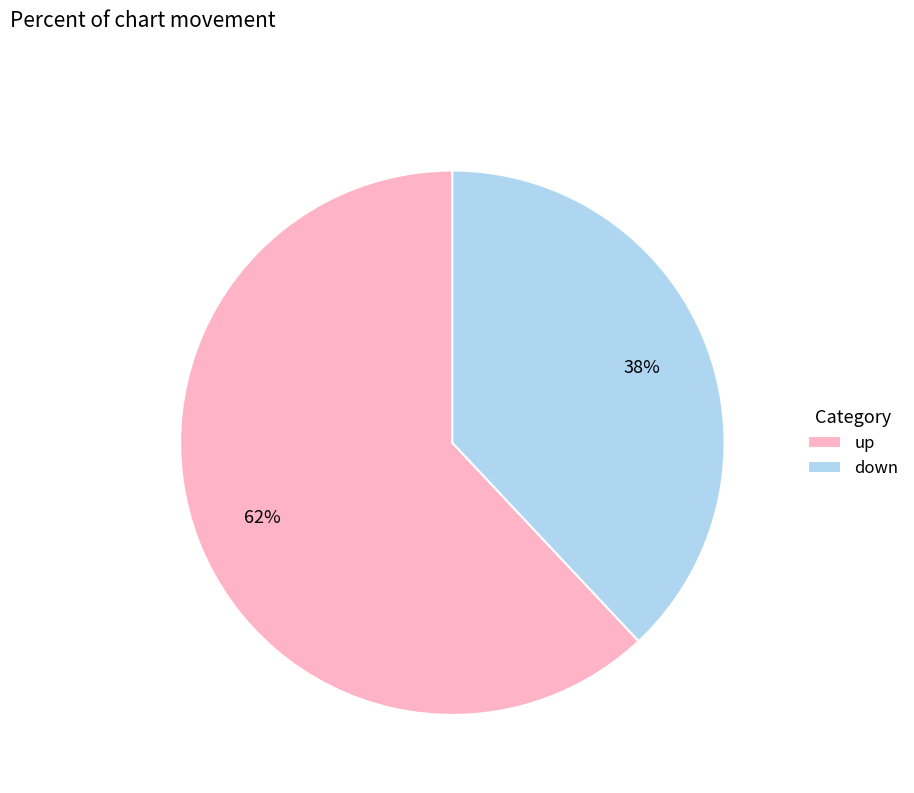

Which slice represents more than half of the pie?

up